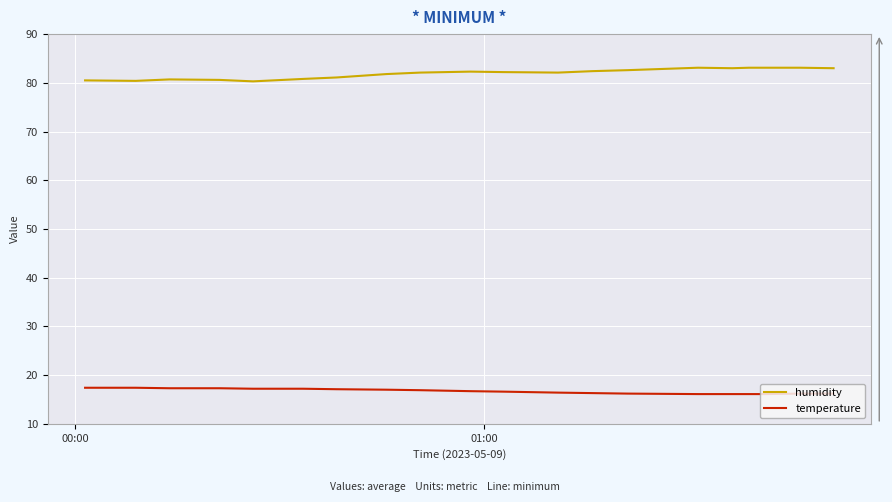

Rank the series by their average value, from lowest to highest.

temperature, humidity